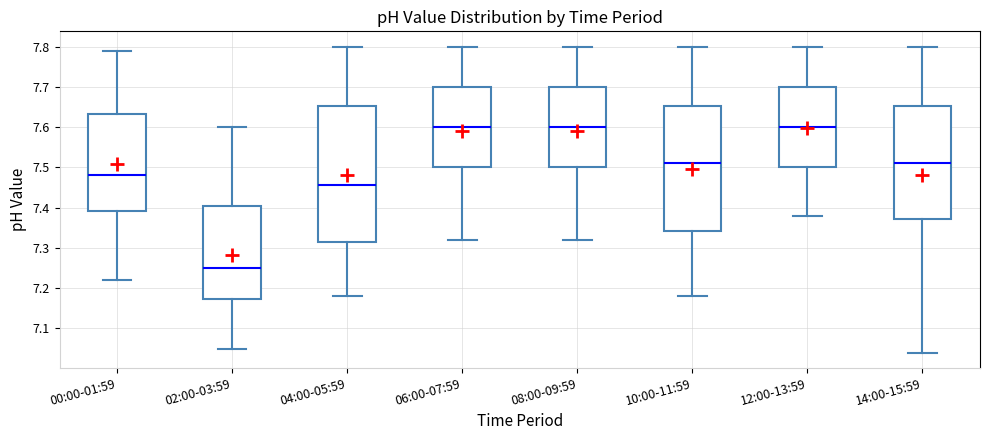

Reading left to right, read every box against the y-axis: the position of its median line, the range the box covers, and the ends of its whiskers. The values are not printed on the chart, so give them approximately, as read against the axis.

00:00-01:59: median 7.48, box 7.39 to 7.63, whiskers 7.22 to 7.79
02:00-03:59: median 7.25, box 7.17 to 7.41, whiskers 7.05 to 7.60
04:00-05:59: median 7.46, box 7.32 to 7.65, whiskers 7.18 to 7.80
06:00-07:59: median 7.60, box 7.50 to 7.70, whiskers 7.32 to 7.80
08:00-09:59: median 7.60, box 7.50 to 7.70, whiskers 7.32 to 7.80
10:00-11:59: median 7.51, box 7.34 to 7.65, whiskers 7.18 to 7.80
12:00-13:59: median 7.60, box 7.50 to 7.70, whiskers 7.38 to 7.80
14:00-15:59: median 7.51, box 7.37 to 7.65, whiskers 7.04 to 7.80